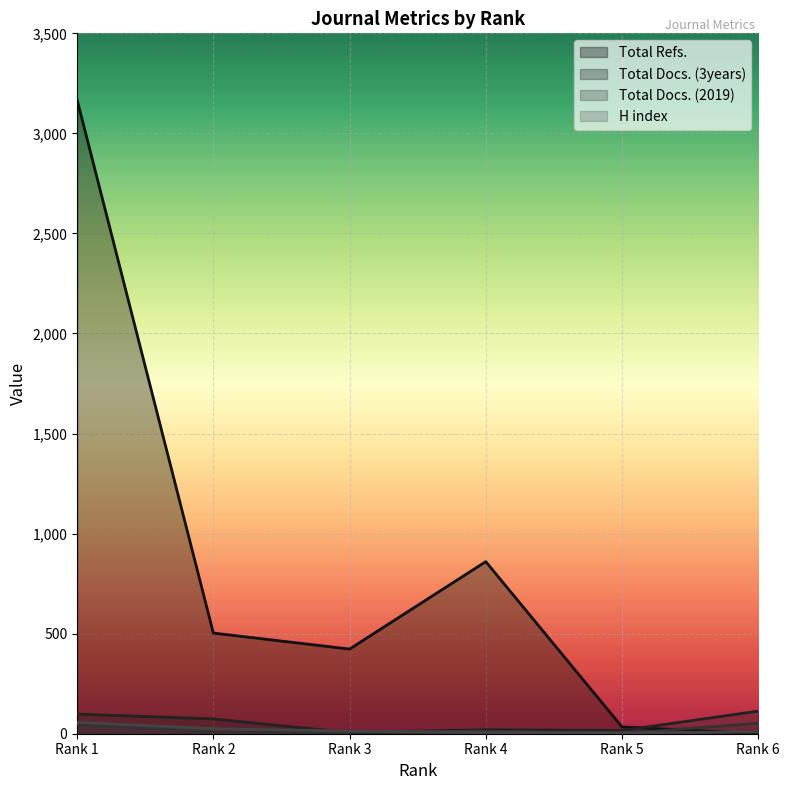

What is the greatest value displayed?

3167